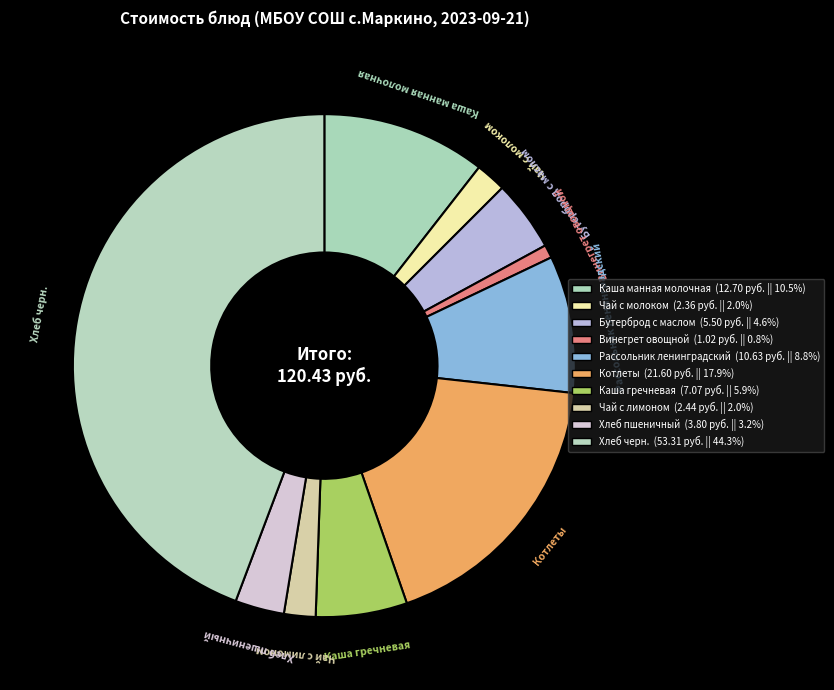

What percentage is the Бутерброд с маслом slice, to the nearest percent?

5%